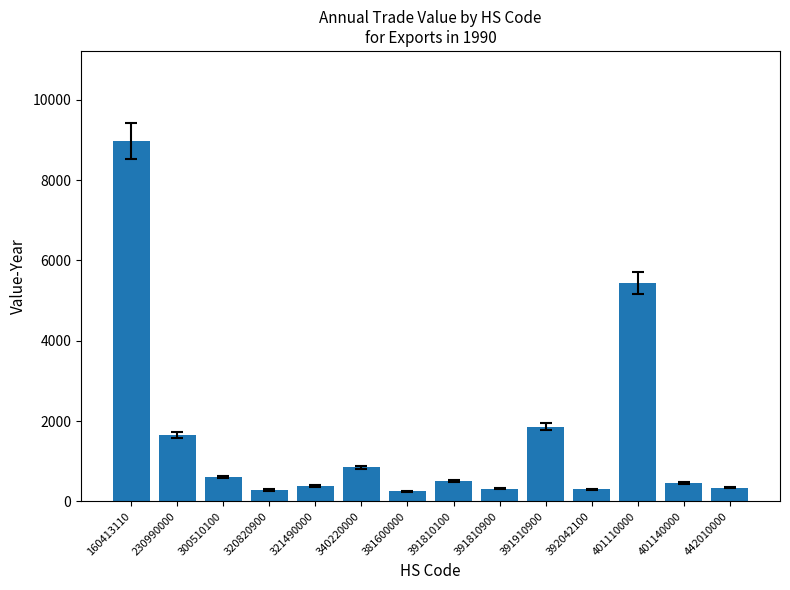

Are the bars grouped side by side (vs. stacked)?

No